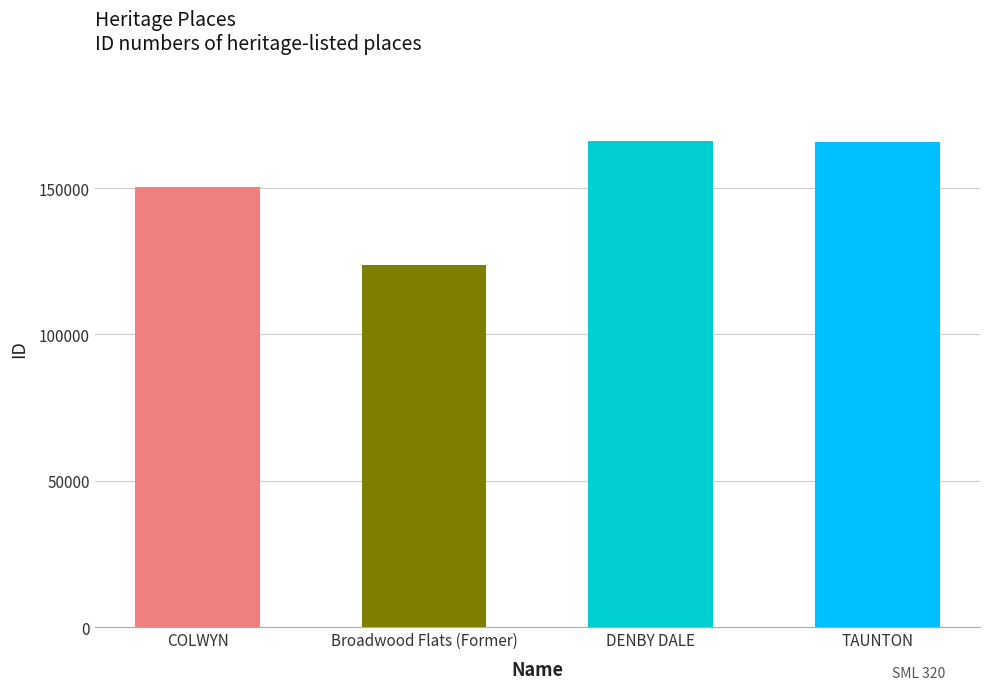

What is the value of the 1st bar from the left?

150269